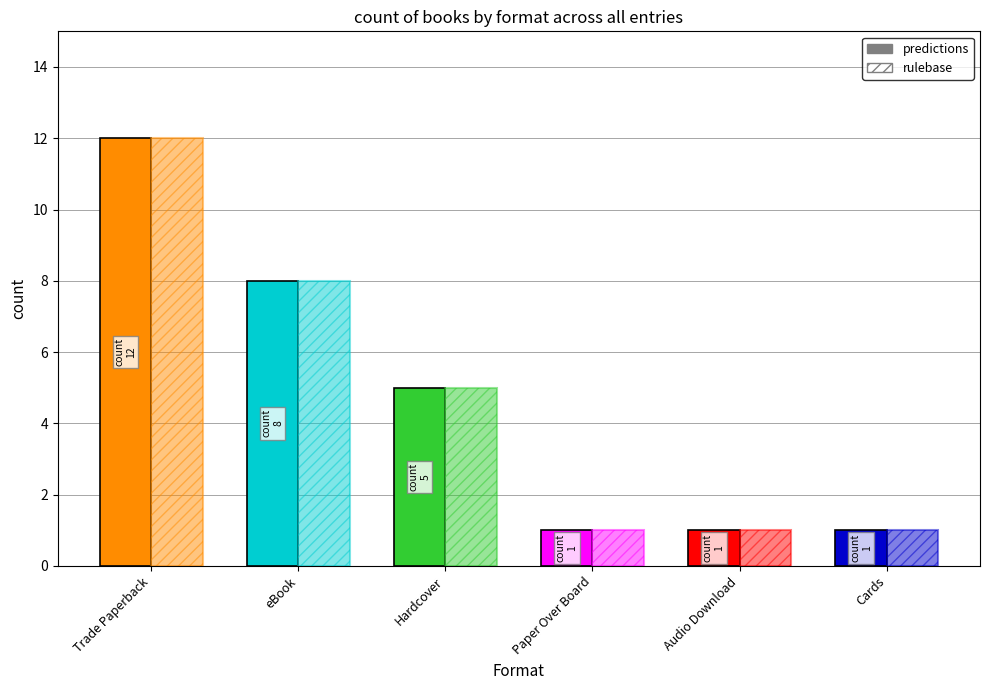

The count series shows 1 at Cards. True or false?

False